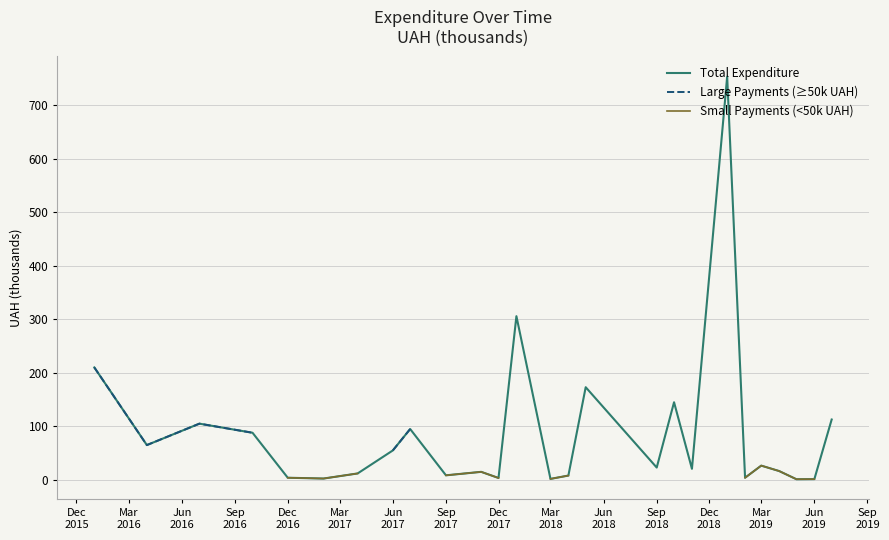

At how many categories does at least one series exceed 213?

2